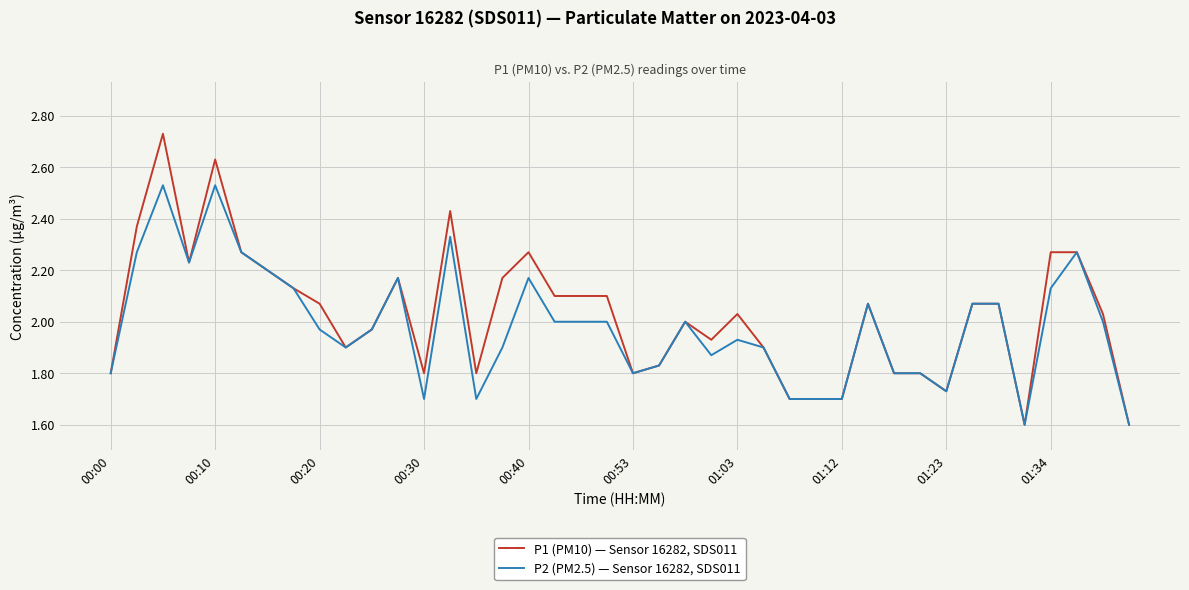

Which series has the largest range (max minus min)?

P1 (PM10) — Sensor 16282, SDS011